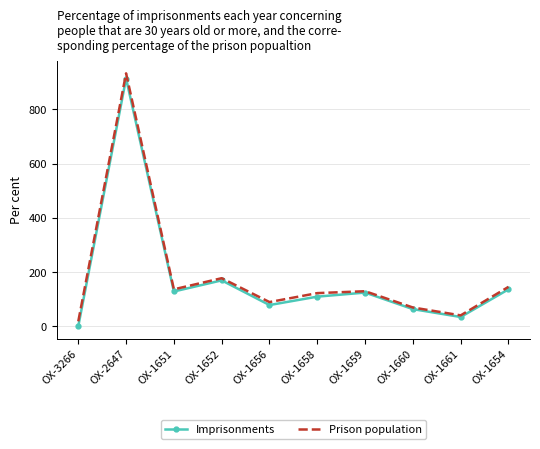

At which label does Prison population reach its peak?

OX-2647